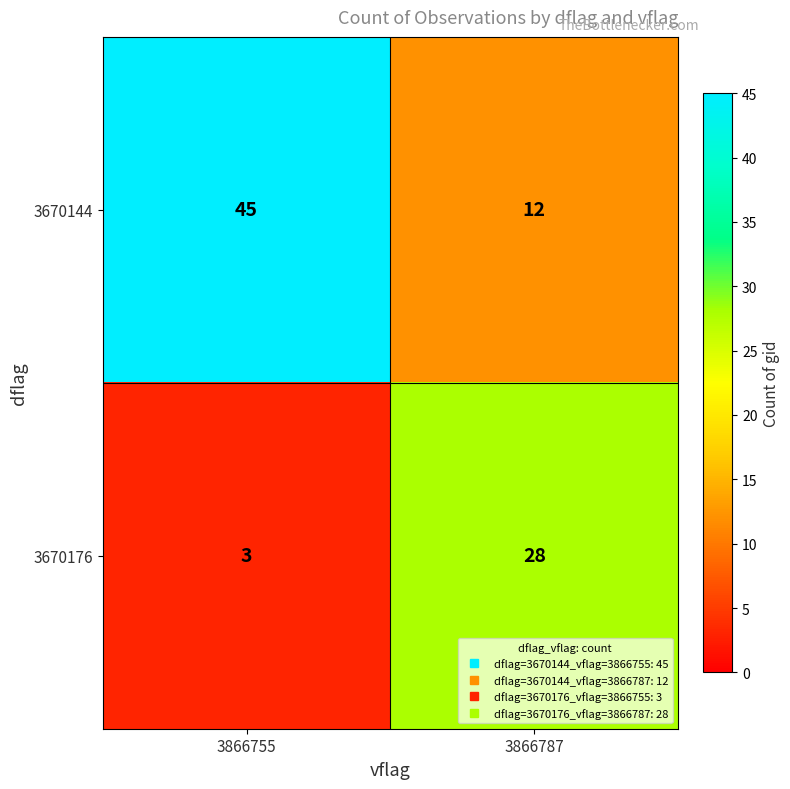

Which series has the largest range (max minus min)?

3670144